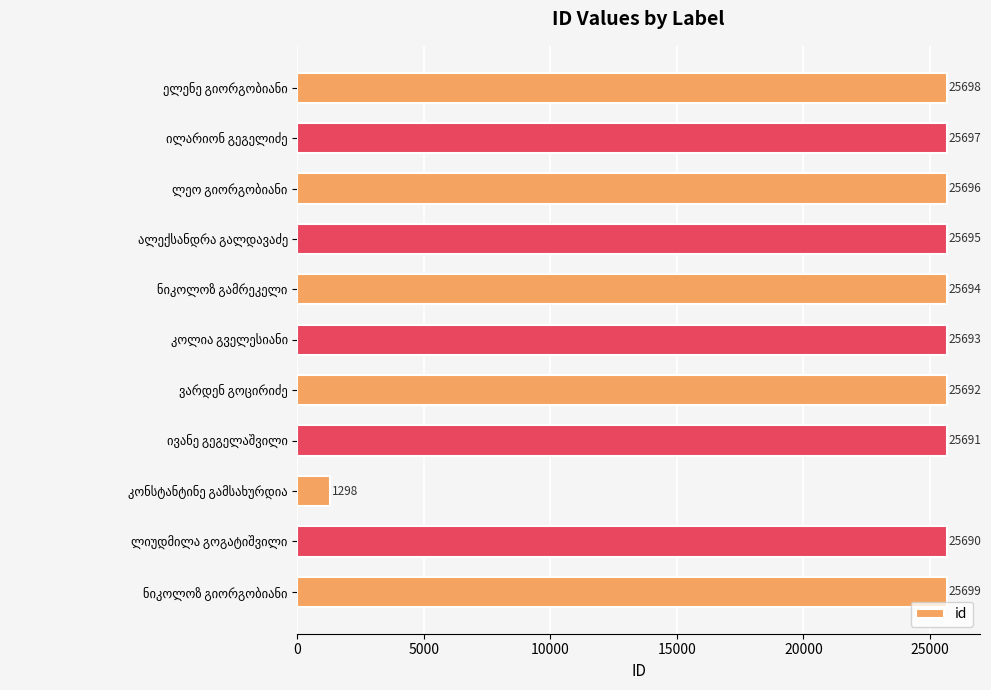

What is the maximum value shown in the chart?

25699